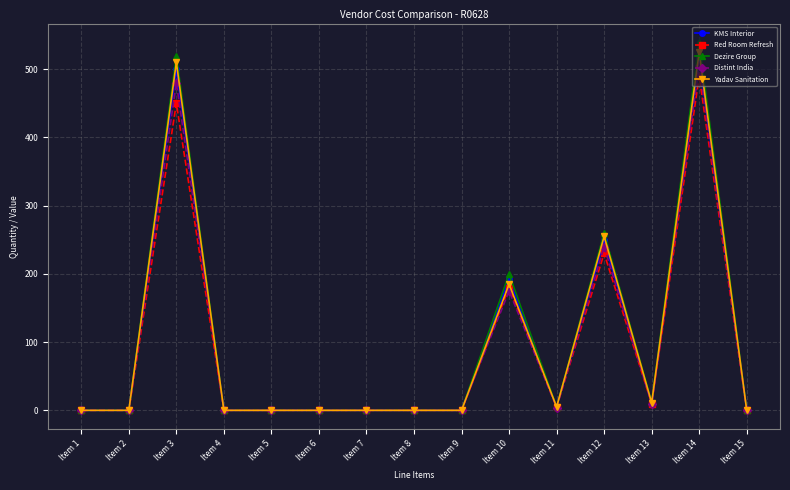

At which category is the sum across all series the highest?

Item 14